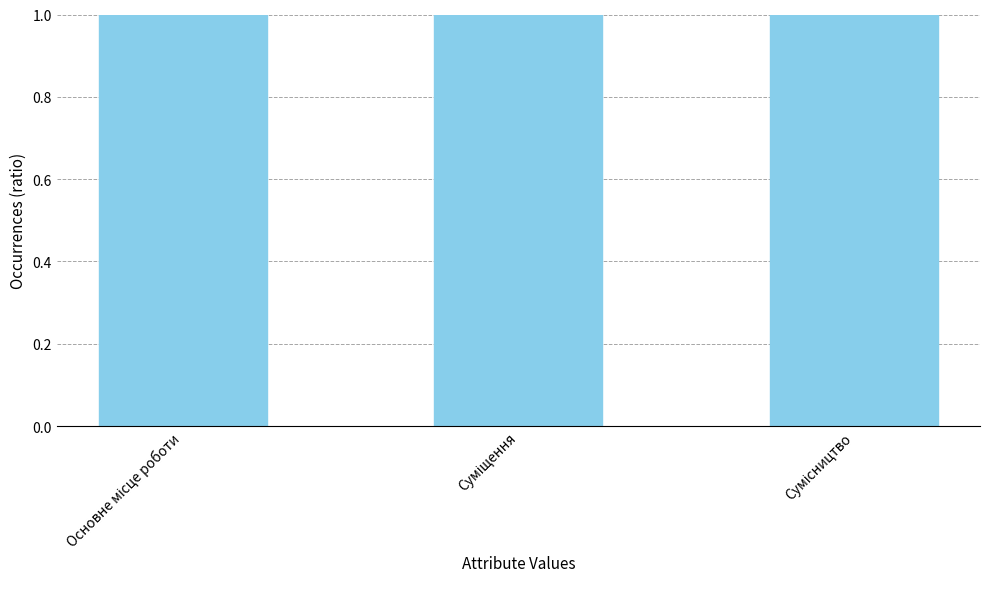

What is the maximum value shown in the chart?

3